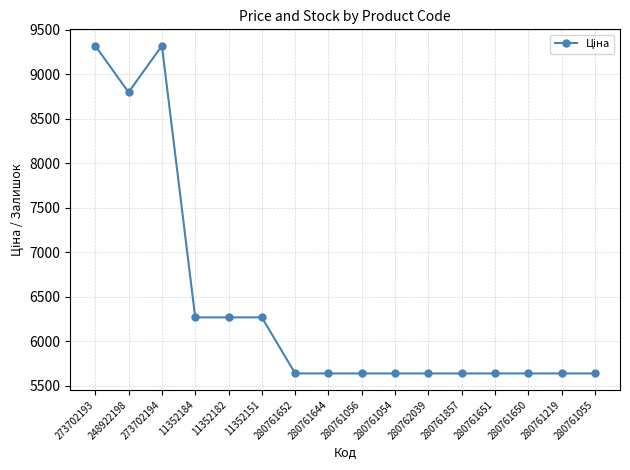

Approximately how many times larger is the value at 280762039 compared to 11352151?

0.9